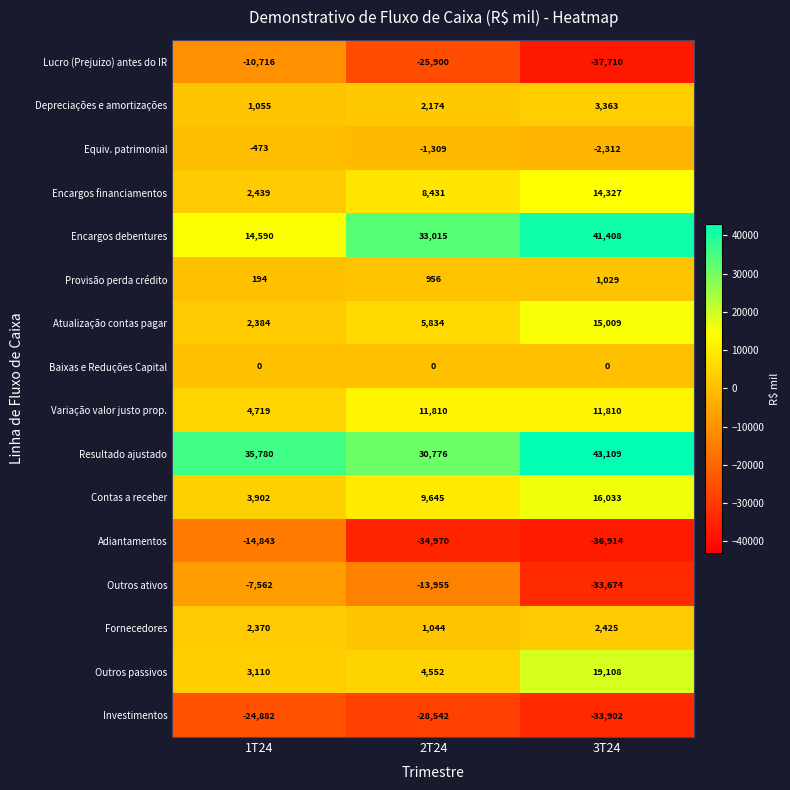

Where is Outros ativos nearest to the value -20618?

2T24